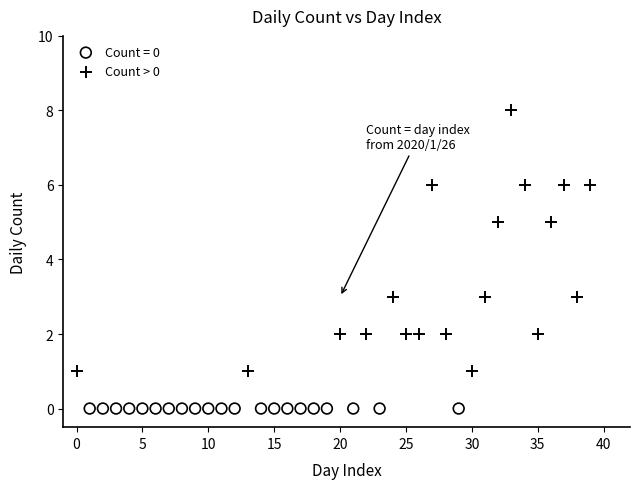

Which series reaches the minimum Y coordinate?

Count = 0